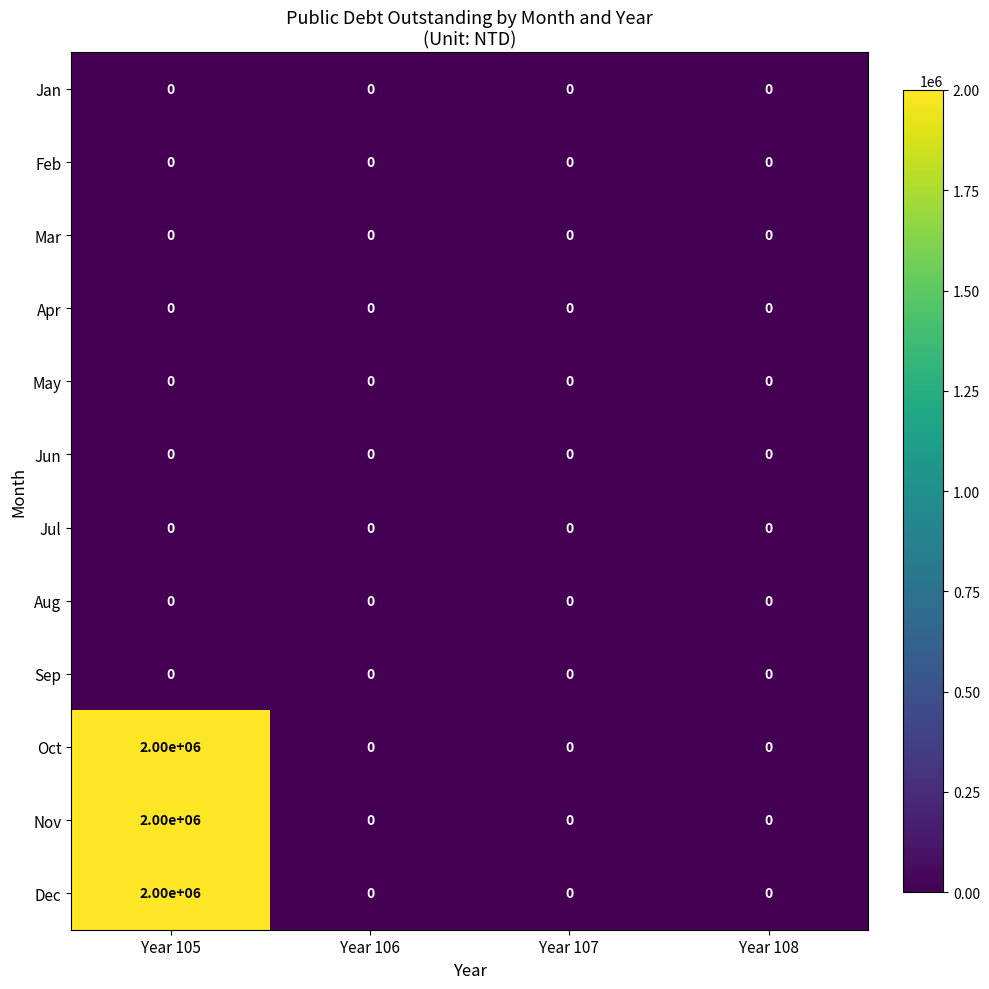

At which label does Nov reach its peak?

Year 105